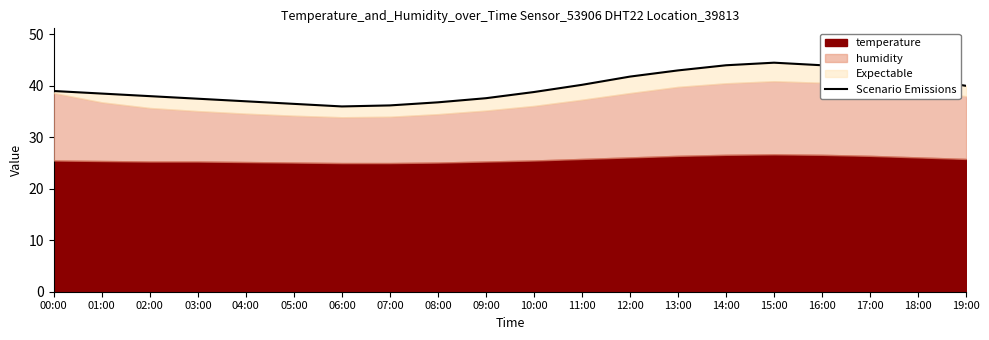

Reading left to right, list all the values displayed in this chart.

39.0	38.5	38.0	37.5	37.0	36.5	36.0	36.2	36.8	37.6	38.8	40.2	41.8	43.0	44.0	44.5	44.0	43.0	41.5	40.0